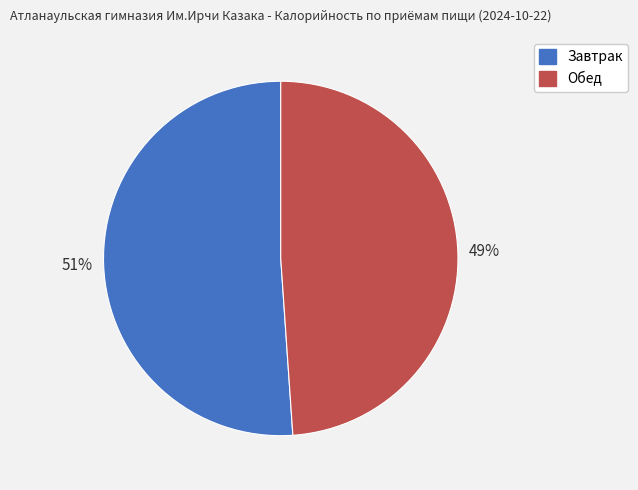

How many segments does this pie chart have?

2